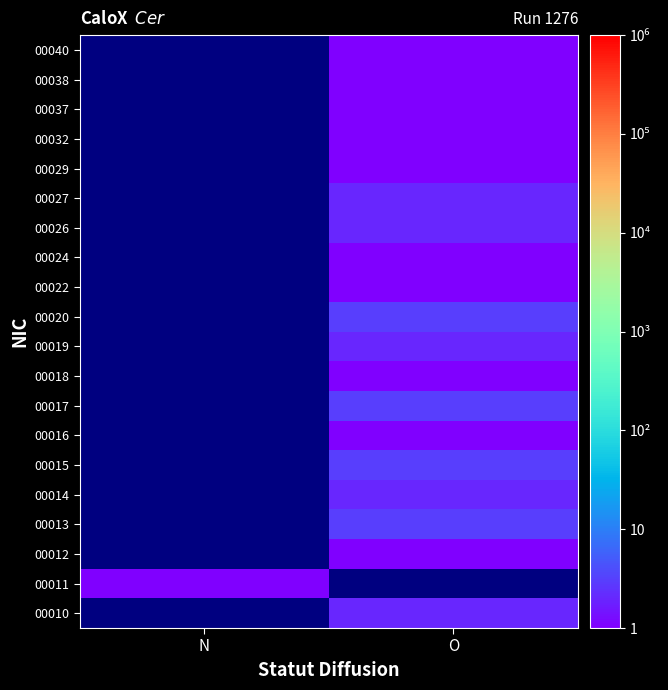

Which label corresponds to the largest value in the chart?

O